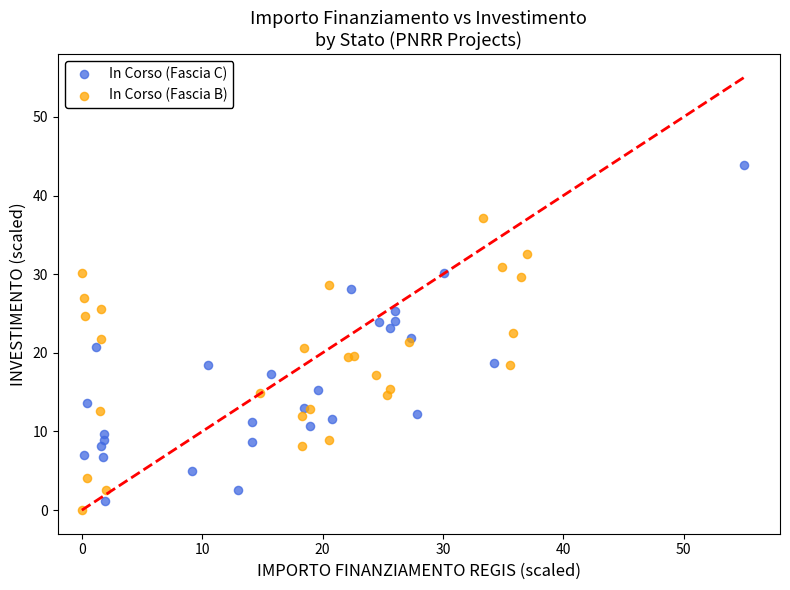

Which series contains the lowest Y value?

In Corso (Fascia B)